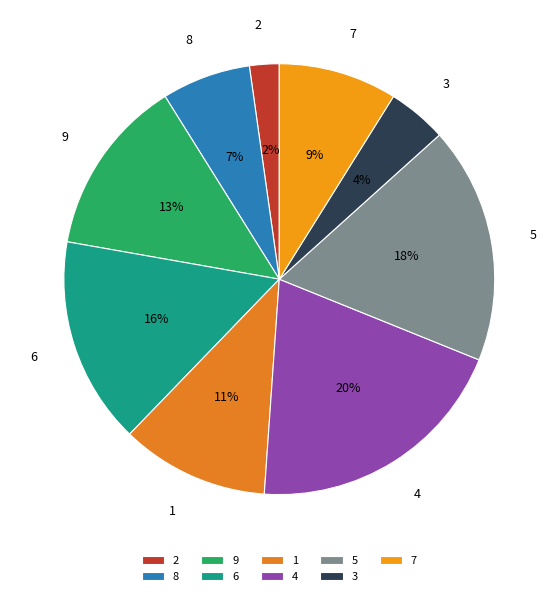

To the nearest percent, what is the average slice percentage?

11%